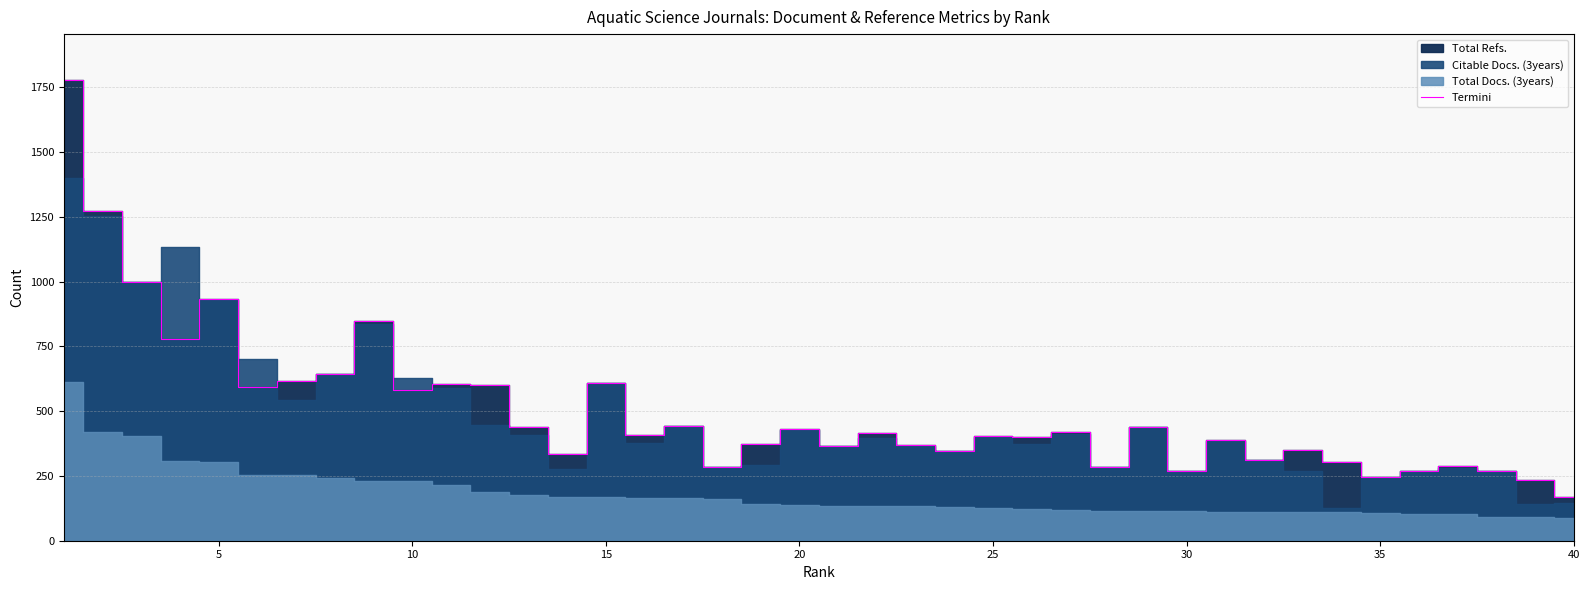

What is the highest value of the Termini series?

1778